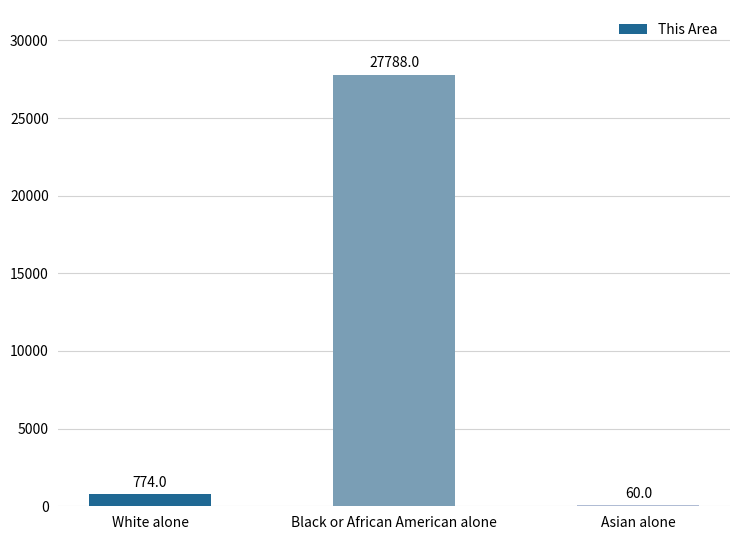

What is the approximate value at Asian alone, to the nearest 10?

60